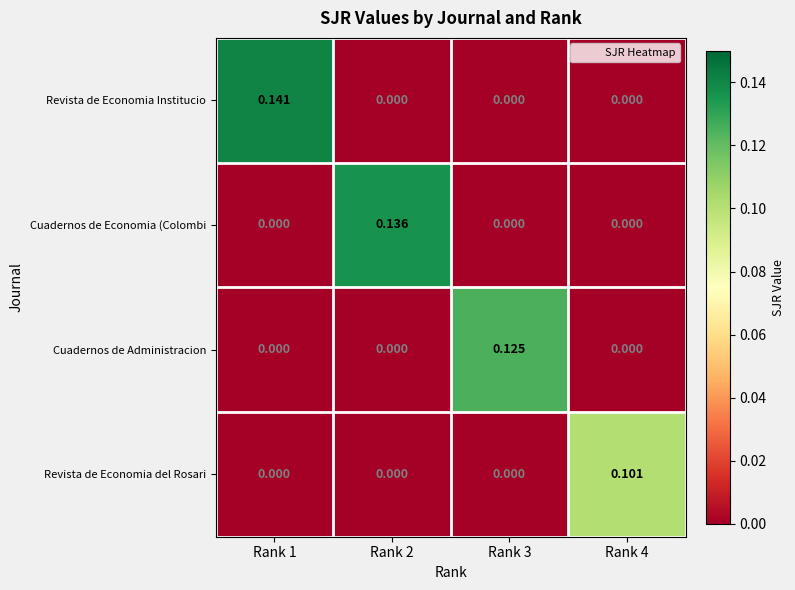

Which series has the widest spread of values?

Revista de Economia Institucio